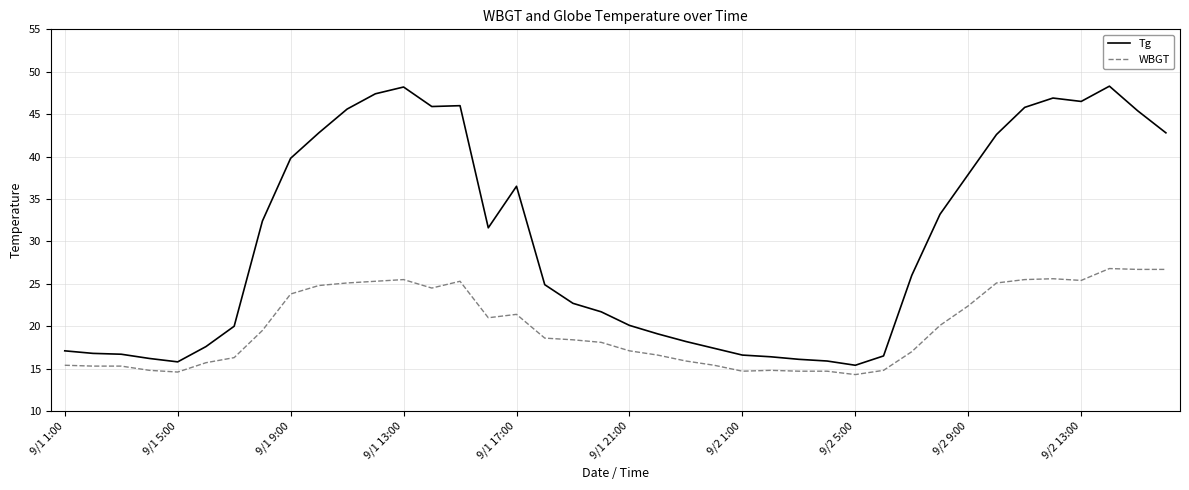

Is this an area chart (filled region under the line)?

No